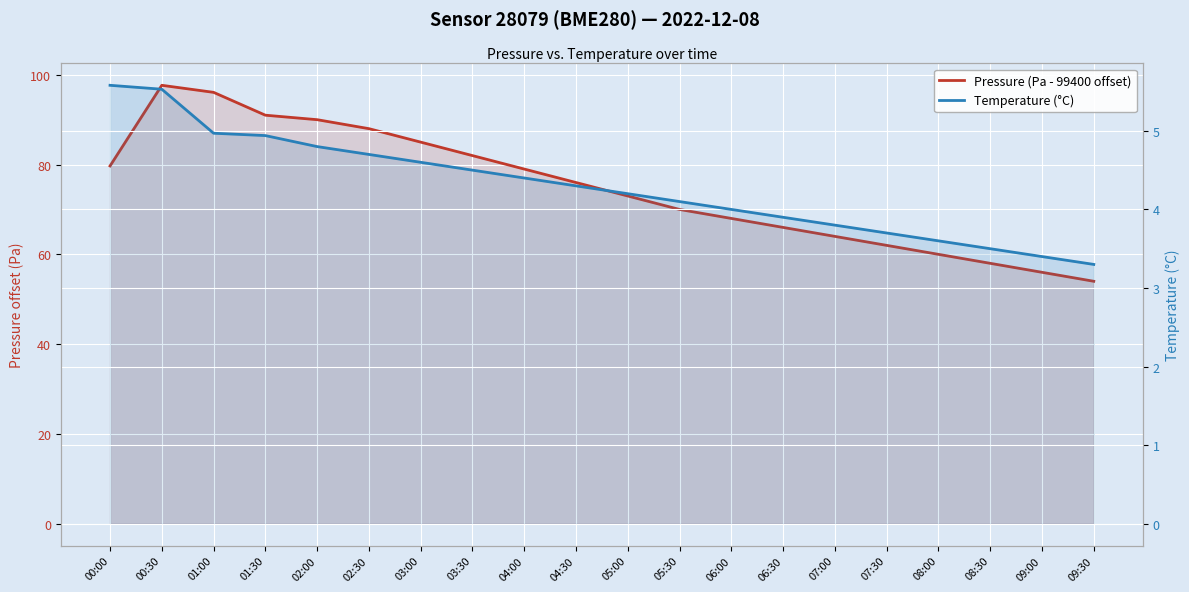

True or false: Temperature (°C) and Pressure (Pa - 99400 offset) intersect in this chart.

False